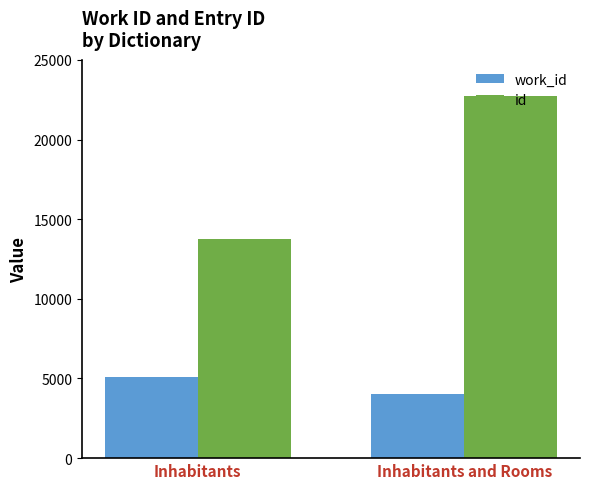

Reading left to right, transcribe all the data shown in this chart.

work_id: Inhabitants=5088	Inhabitants and Rooms=4024
id: Inhabitants=13732	Inhabitants and Rooms=22720